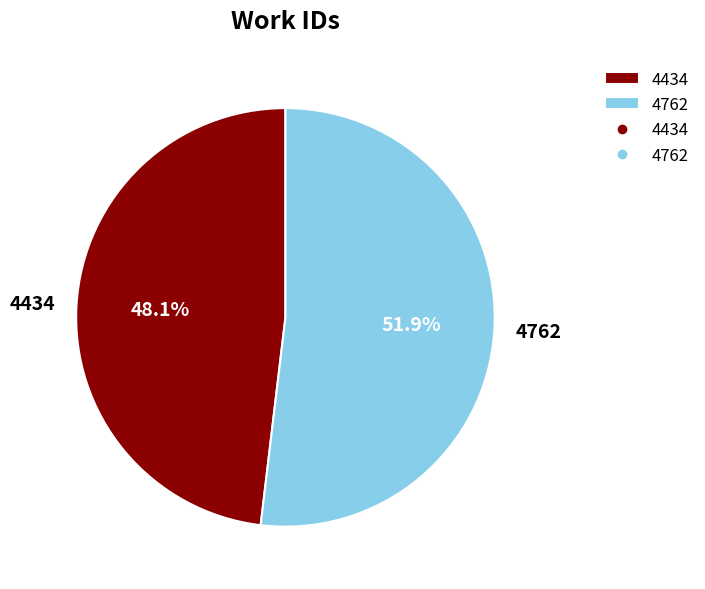

Is it true that 4762 is 61% of the pie?

False